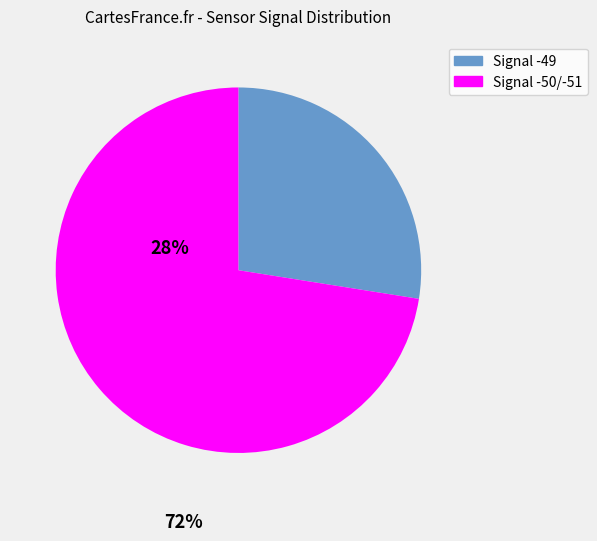

Is there any slice that represents more than half of the pie?

Yes